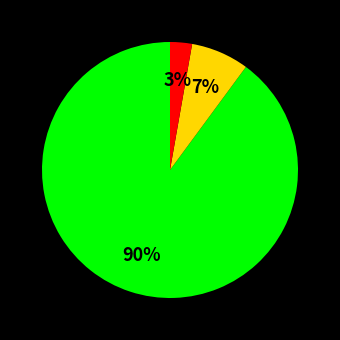

To the nearest percent, what is the average slice percentage?

33%